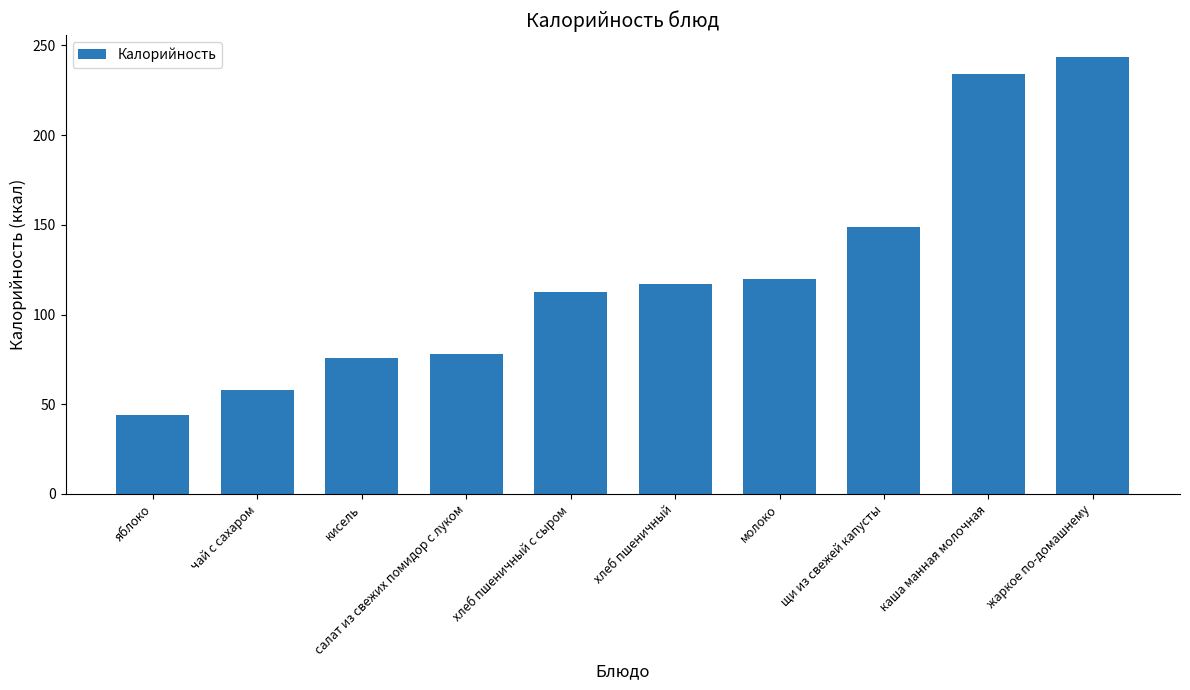

How many bars are there in total?

10